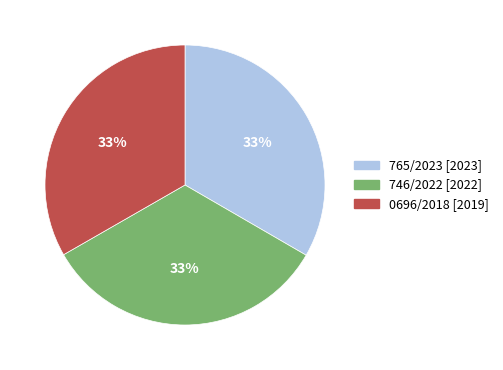

What percentage is the 746/2022 slice, to the nearest percent?

33%